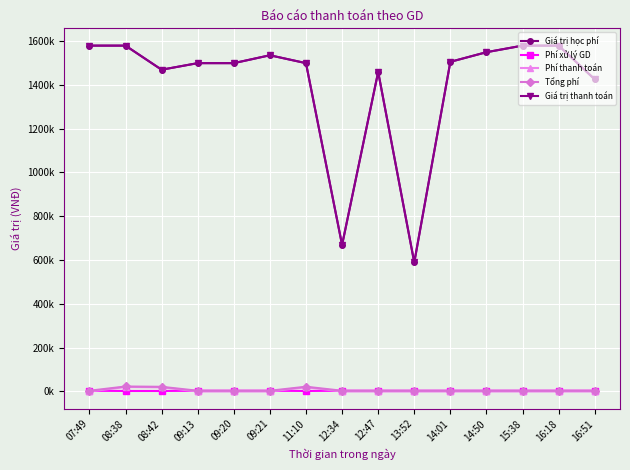

Is this an area chart (filled region under the line)?

No